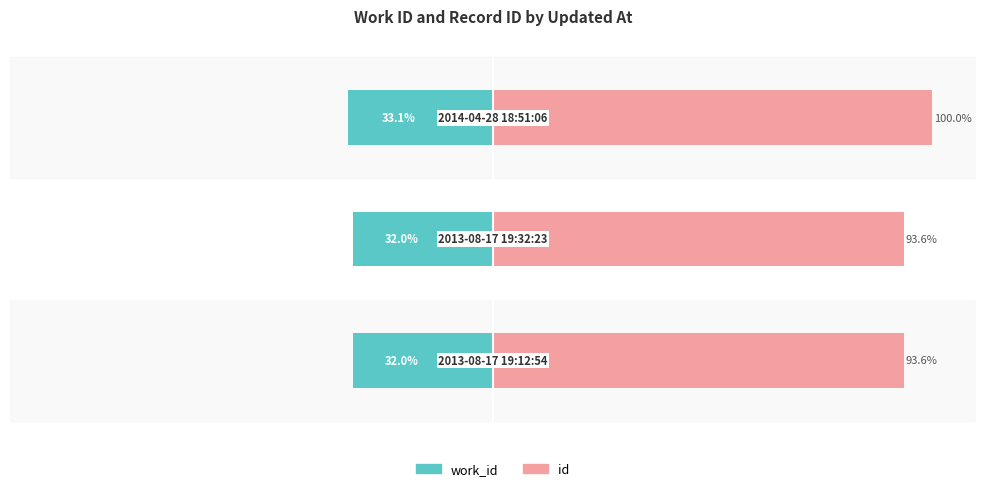

What is the value of the work_id bar at the 2nd from the left?

-32.0